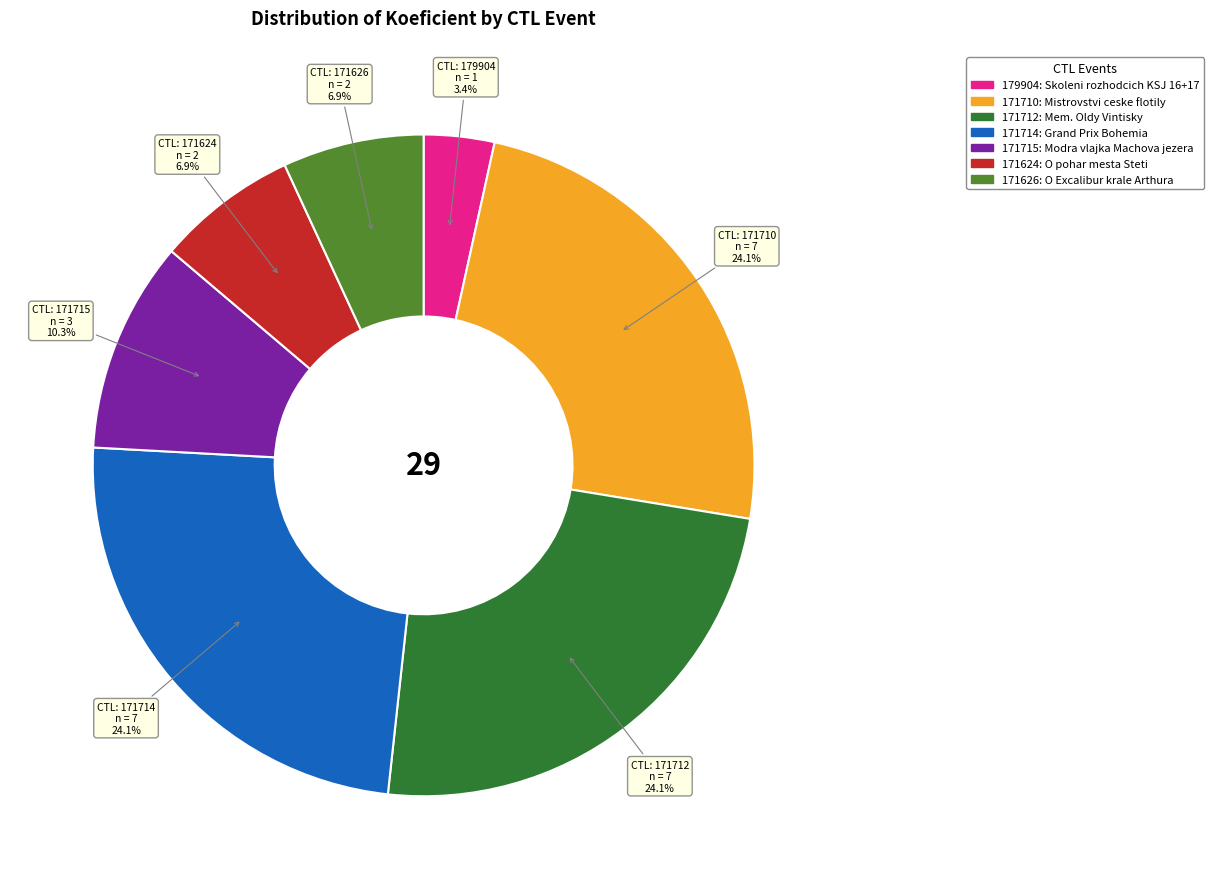

Combined, do 171712 and 171715 account for over 50%?

No